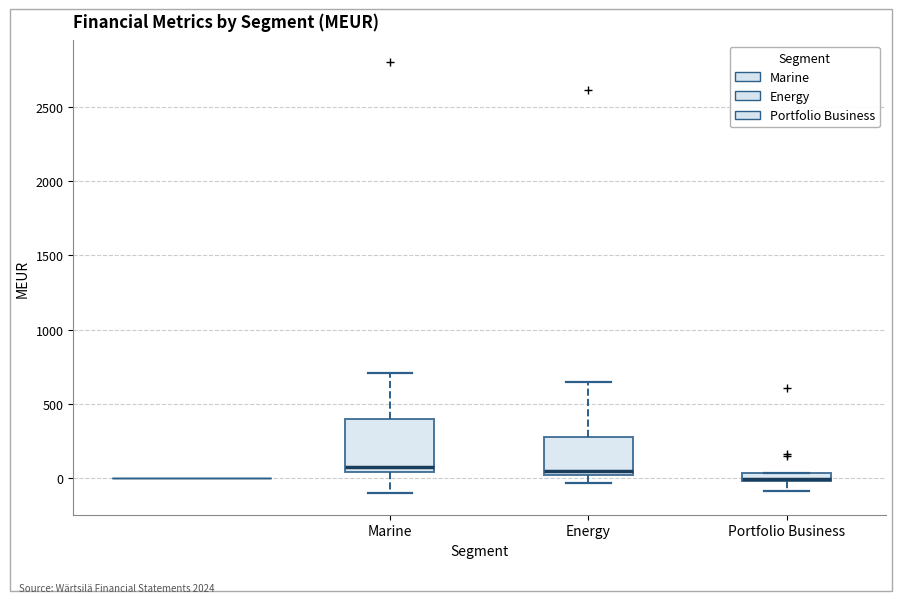

Comparing the boxes themselves (not the whiskers), which one is the tallest?

Marine